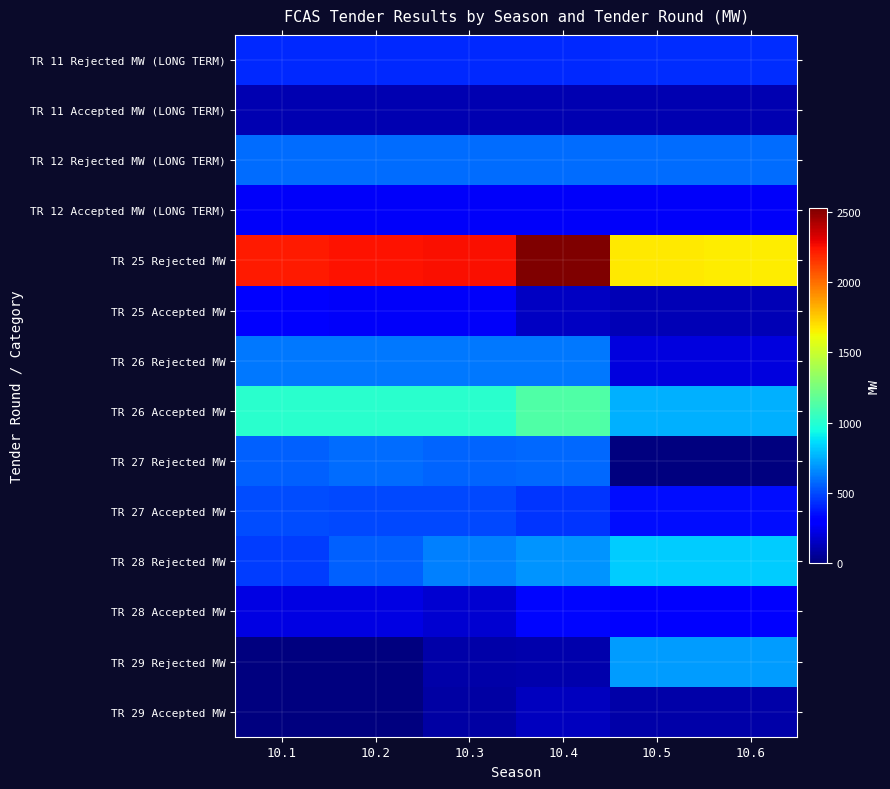

How many categories are shown in the chart?

6